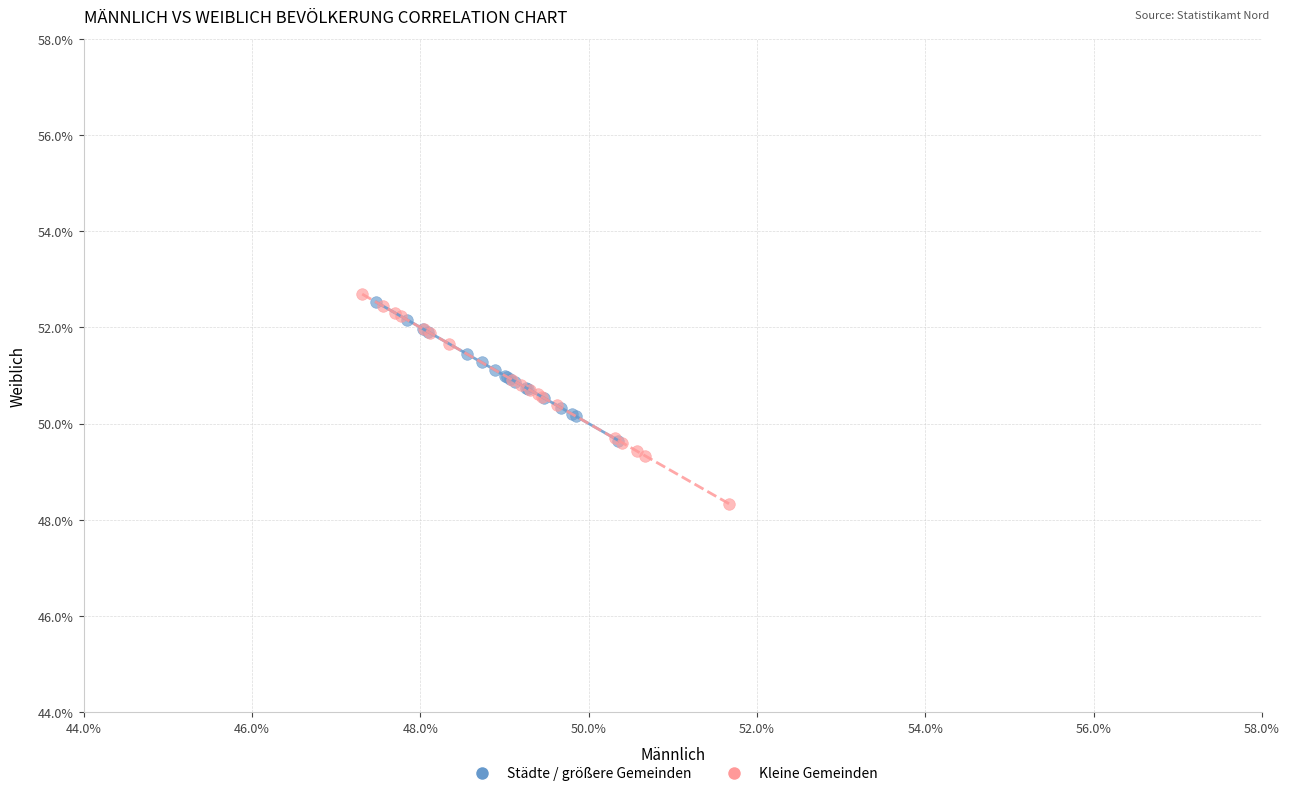

What are all the series names shown in the legend?

Städte / größere Gemeinden, Kleine Gemeinden